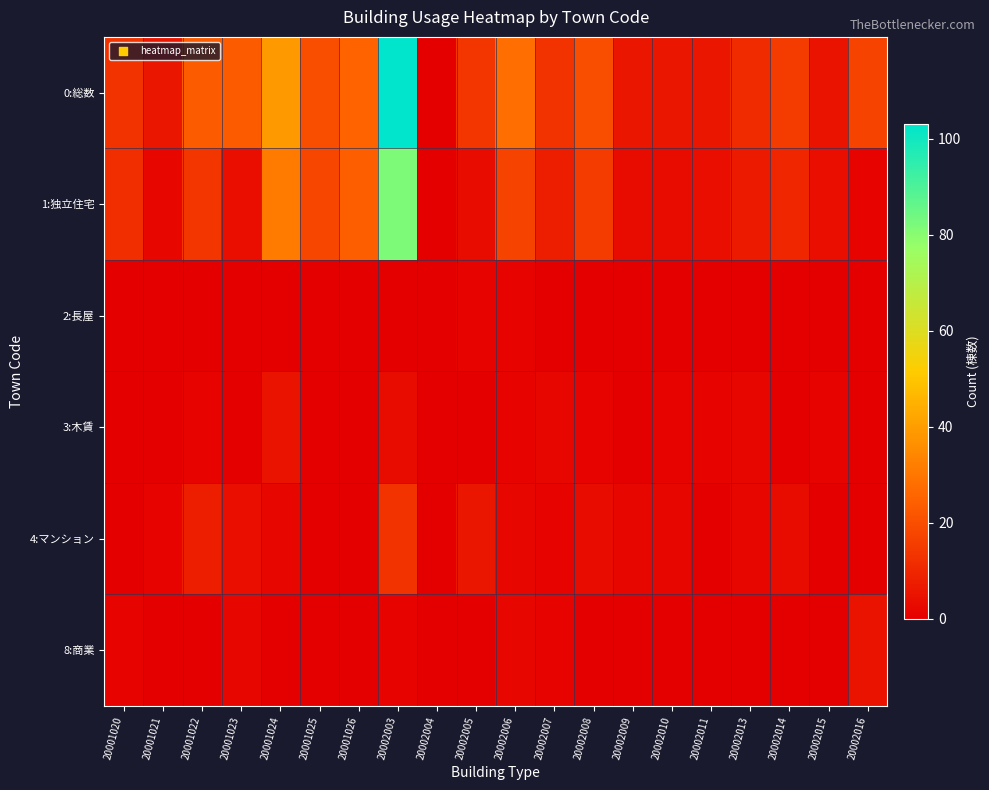

How many categories are shown in the chart?

20